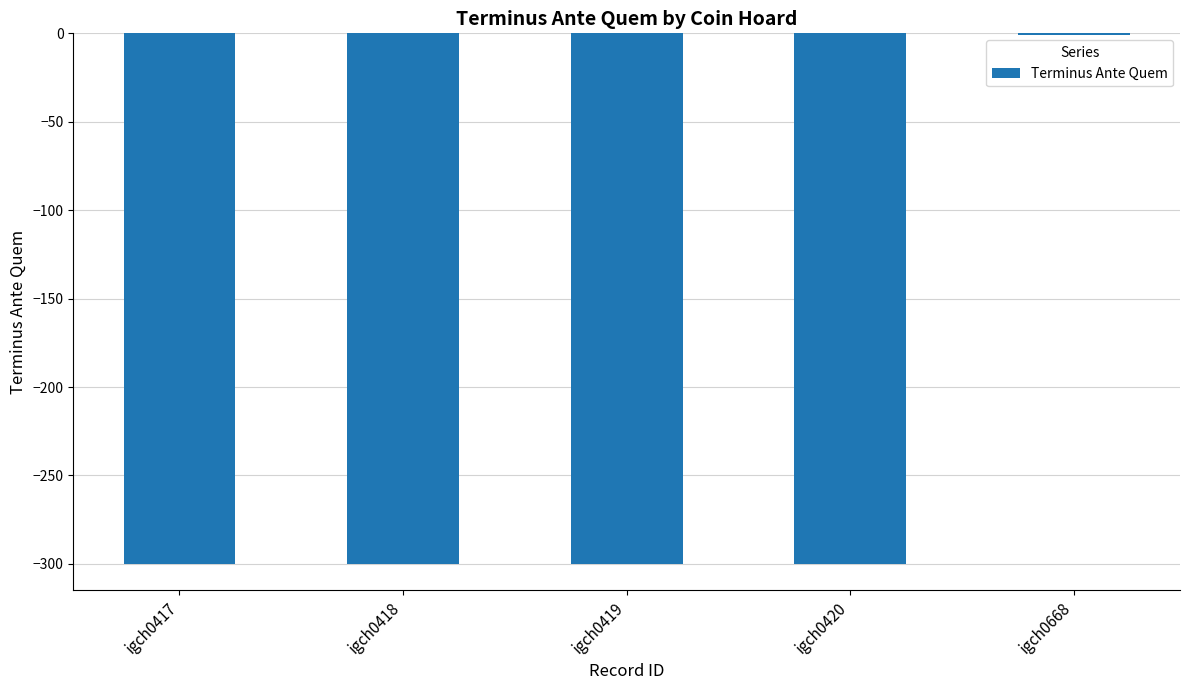

How many series are shown in this chart?

1